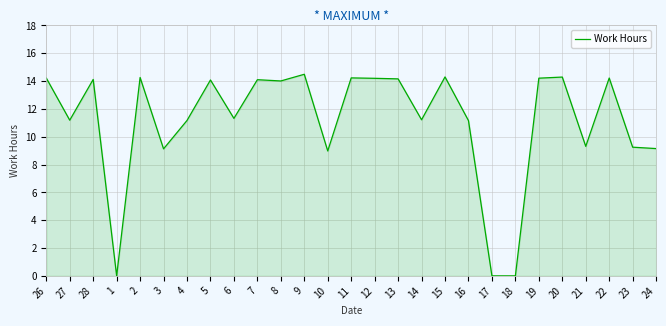

How many lines are shown in the chart?

1